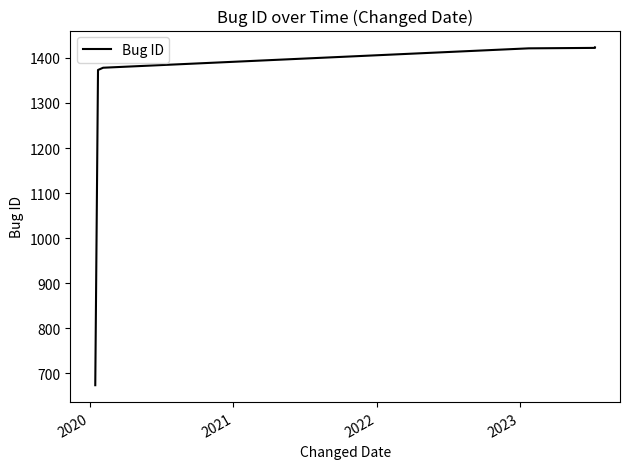

What is the difference between the maximum and minimum values?

749